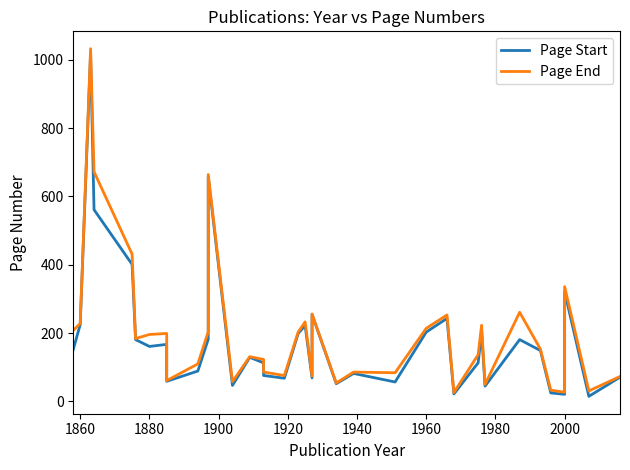

List the series in order of their peak value, highest first.

Page End, Page Start